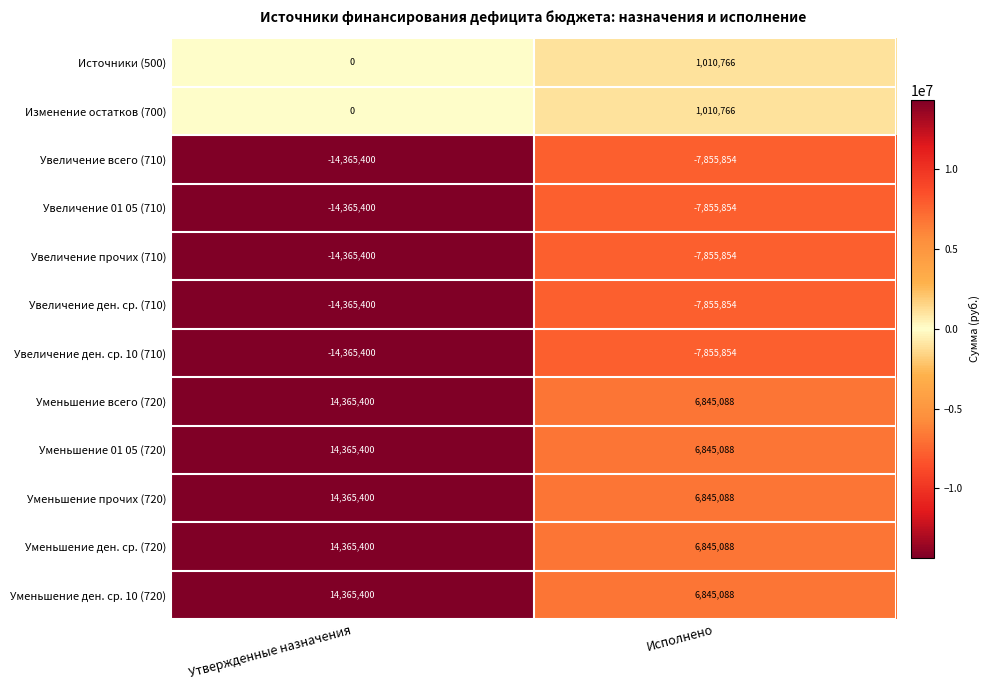

Reading left to right, what are all the values shown in this chart?

Источники (500): 0	1010766
Изменение остатков (700): 0	1010766
Увеличение всего (710): -14365400	-7855854
Увеличение 01 05 (710): -14365400	-7855854
Увеличение прочих (710): -14365400	-7855854
Увеличение ден. ср. (710): -14365400	-7855854
Увеличение ден. ср. 10 (710): -14365400	-7855854
Уменьшение всего (720): 14365400	6845088
Уменьшение 01 05 (720): 14365400	6845088
Уменьшение прочих (720): 14365400	6845088
Уменьшение ден. ср. (720): 14365400	6845088
Уменьшение ден. ср. 10 (720): 14365400	6845088